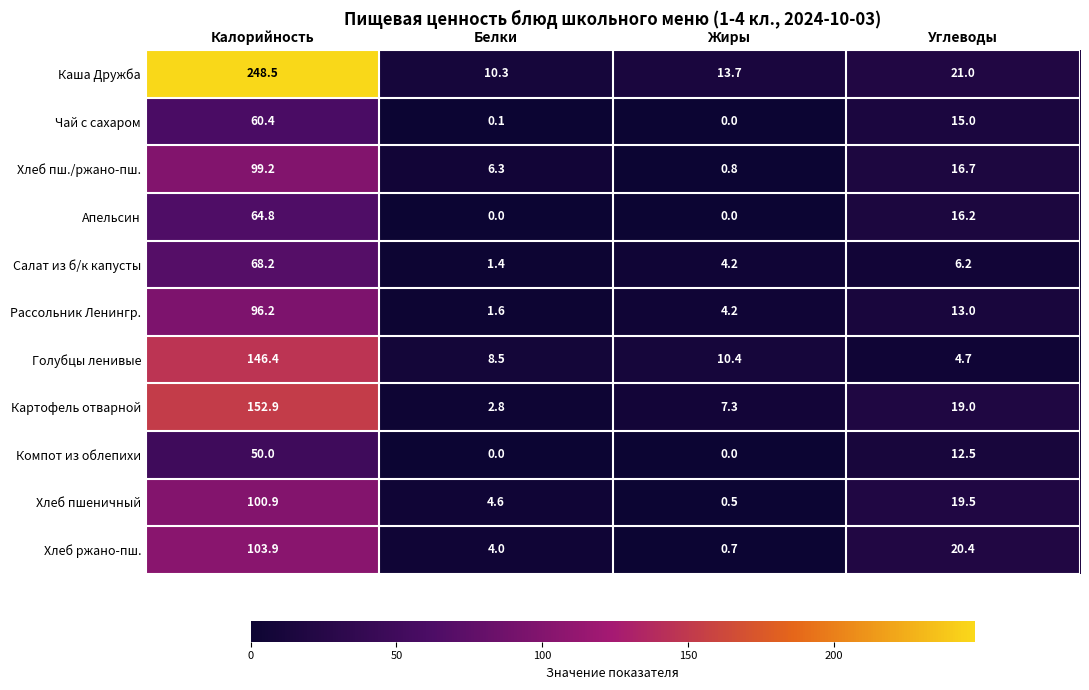

List the series in order of their peak value, highest first.

Каша Дружба, Картофель отварной, Голубцы ленивые, Хлеб ржано-пш., Хлеб пшеничный, Хлеб пш./ржано-пш., Рассольник Ленингр., Салат из б/к капусты, Апельсин, Чай с сахаром, Компот из облепихи